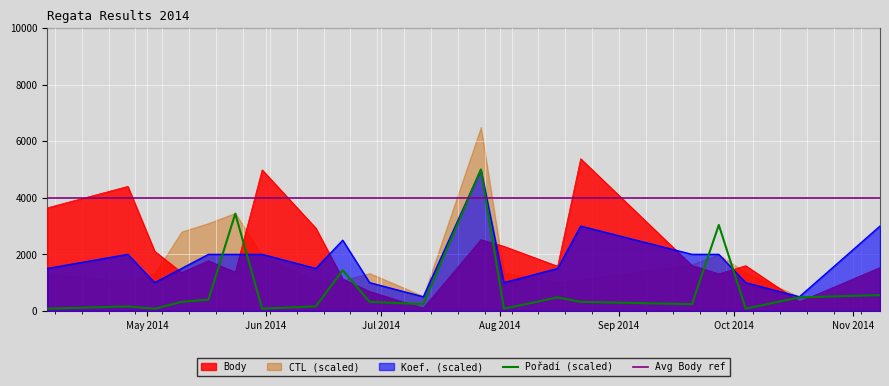

What is the minimum value for Avg Body ref?

4000